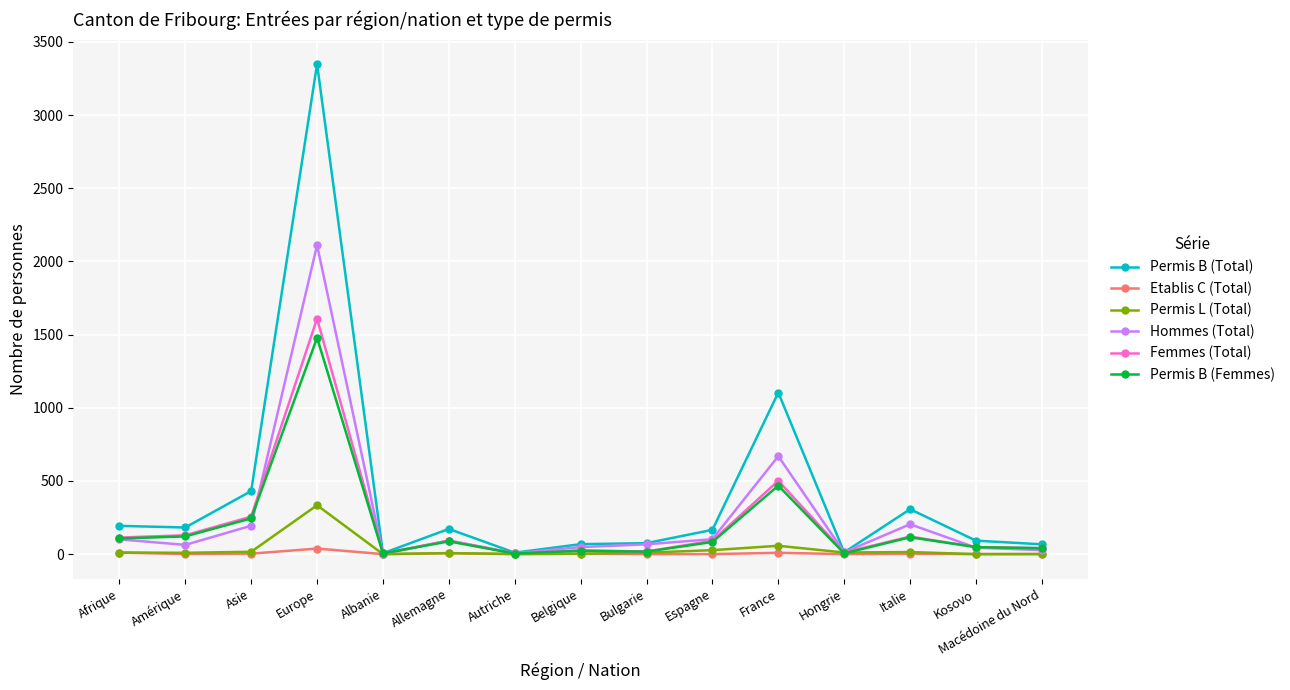

The value of Etablis C (Total) at Espagne is 0. True or false?

True